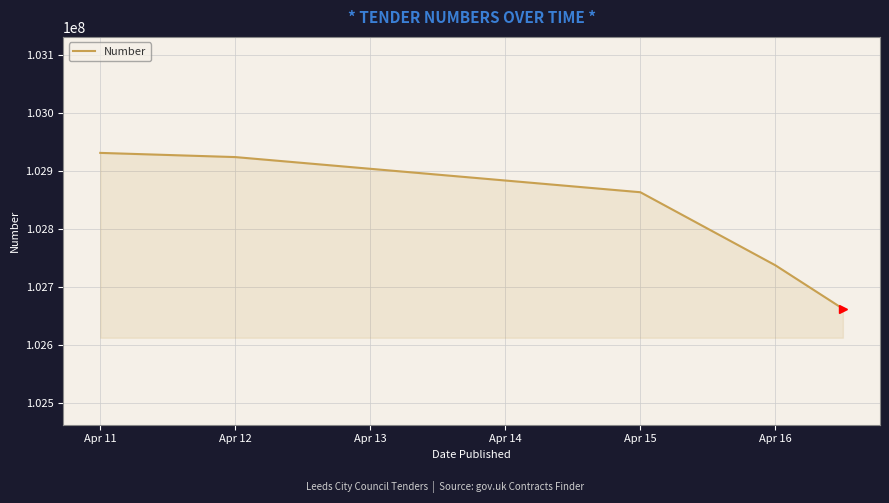

True or false: there are more than 2 points higher than both neighbors.

False